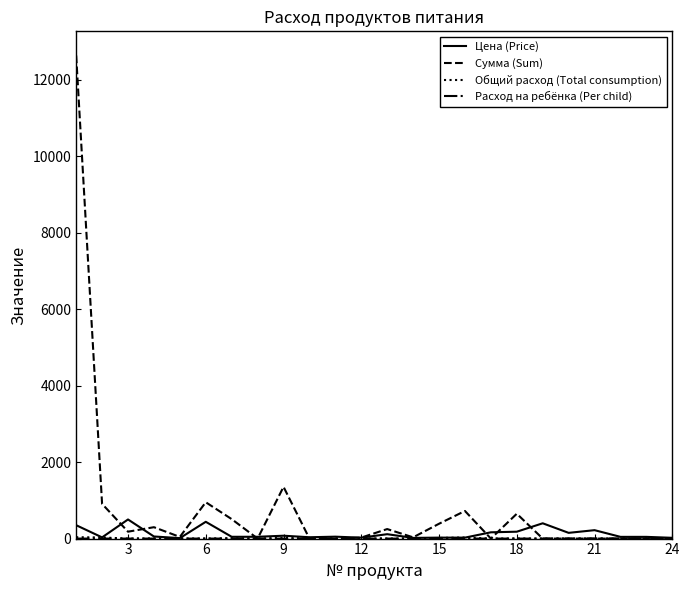

At how many categories does at least one series exceed 7141?

1